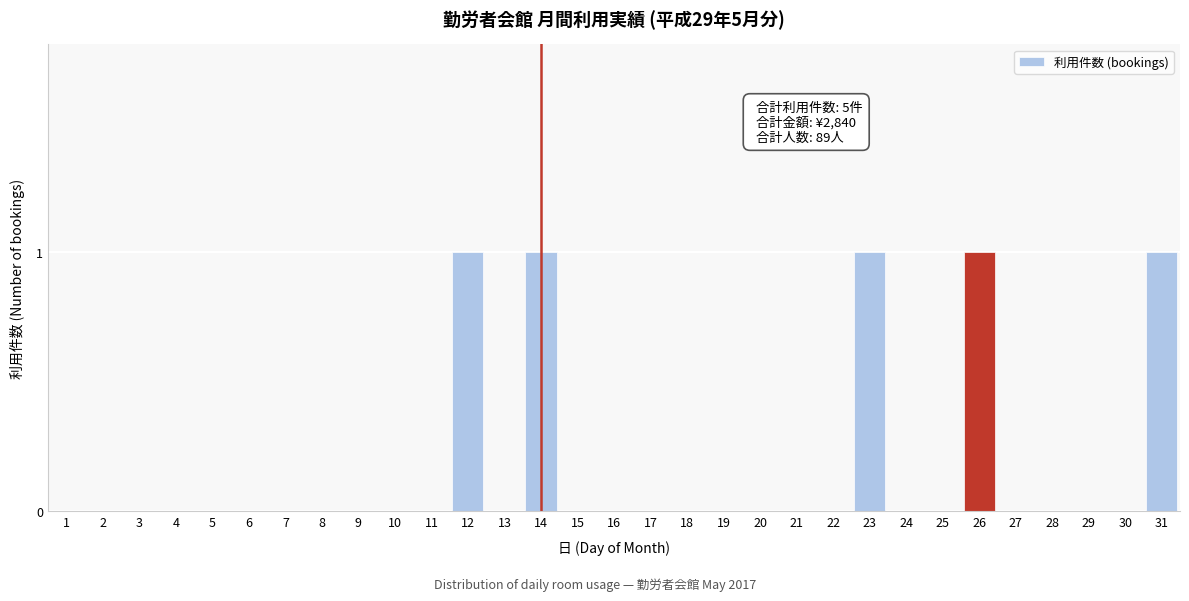

Between 12 and 21, which is larger?

12